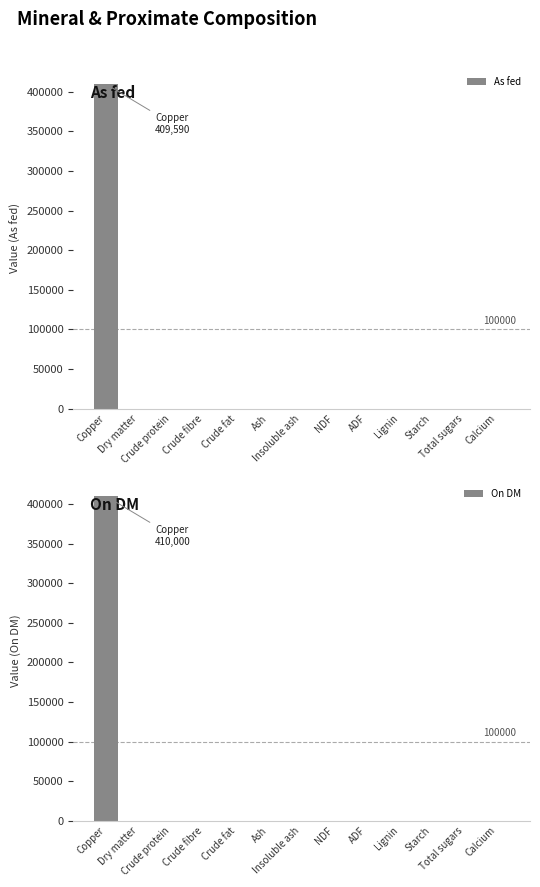

Which category has the lowest value across all series?

Crude protein